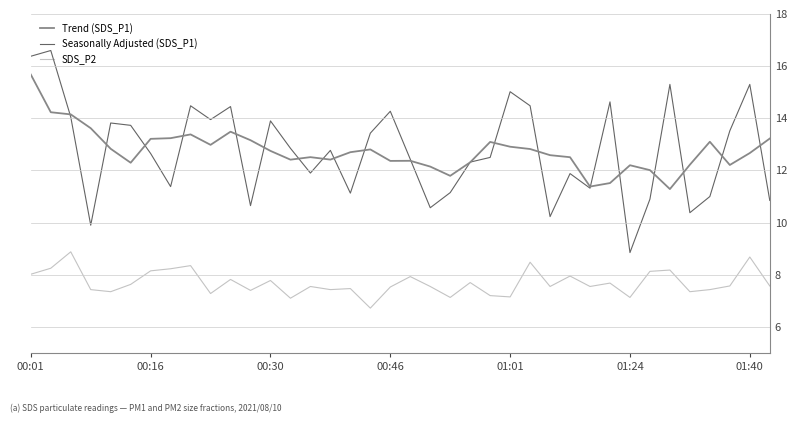

Is this an area chart (filled region under the line)?

No